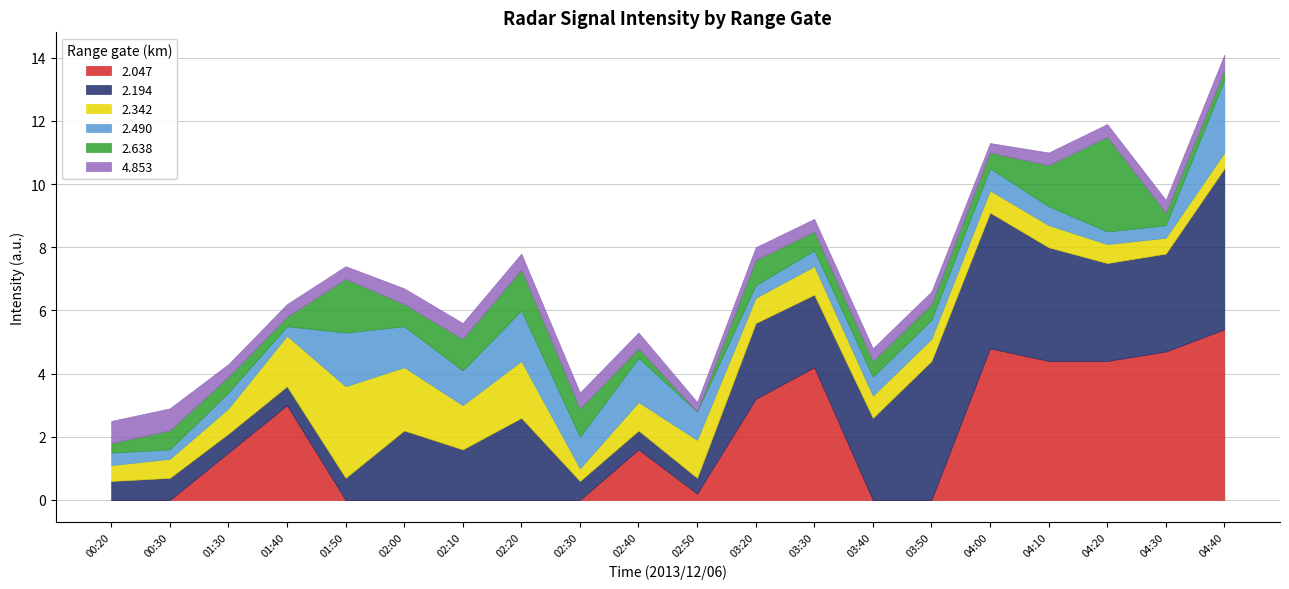

The 2.047 series shows 2.4 at 02:40. True or false?

False